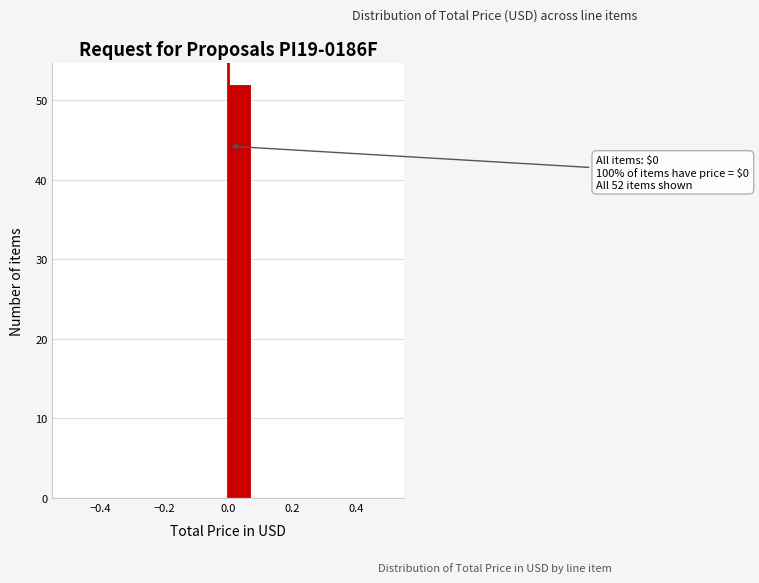

Read against the x-axis, roughly where is the centre of the tallest bar?

0.04